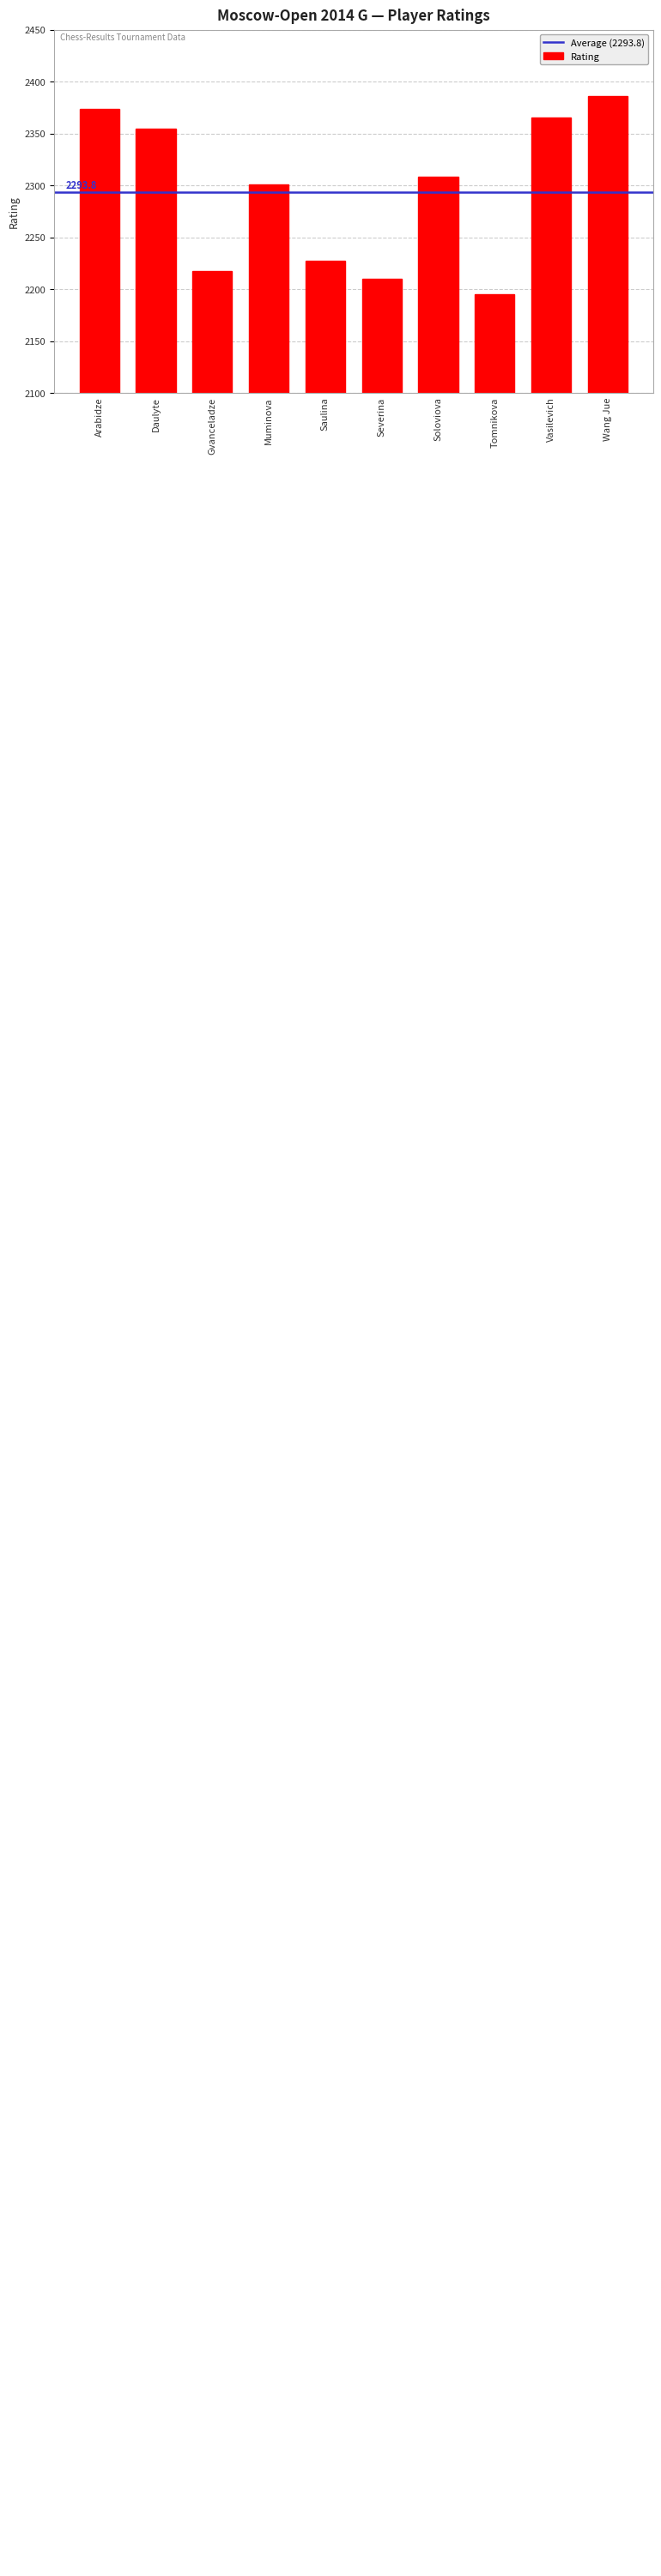

List the labels in order of value, largest first.

Wang Jue, Arabidze, Vasilevich, Daulyte, Soloviova, Muminova, Saulina, Gvanceladze, Severina, Tomnikova